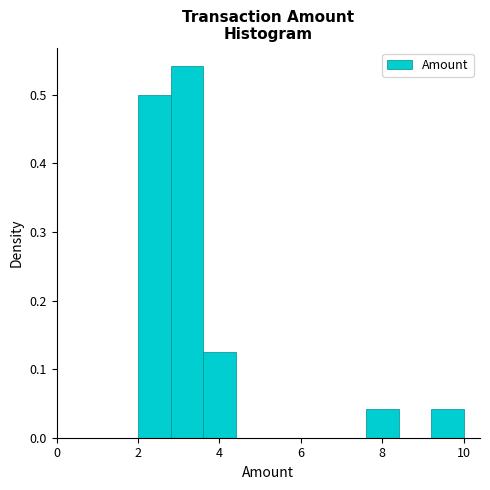

Reading left to right, list every bar in this chart as the range it spans on the x-axis followed by its height. The values are not printed on the chart, so give them approximately, as read against the axis.

2.0 to 2.8: 0.50
2.8 to 3.6: 0.54
3.6 to 4.4: 0.13
4.4 to 5.2: 0
5.2 to 6.0: 0
6.0 to 6.8: 0
6.8 to 7.6: 0
7.6 to 8.4: 0.04
8.4 to 9.2: 0
9.2 to 10.0: 0.04